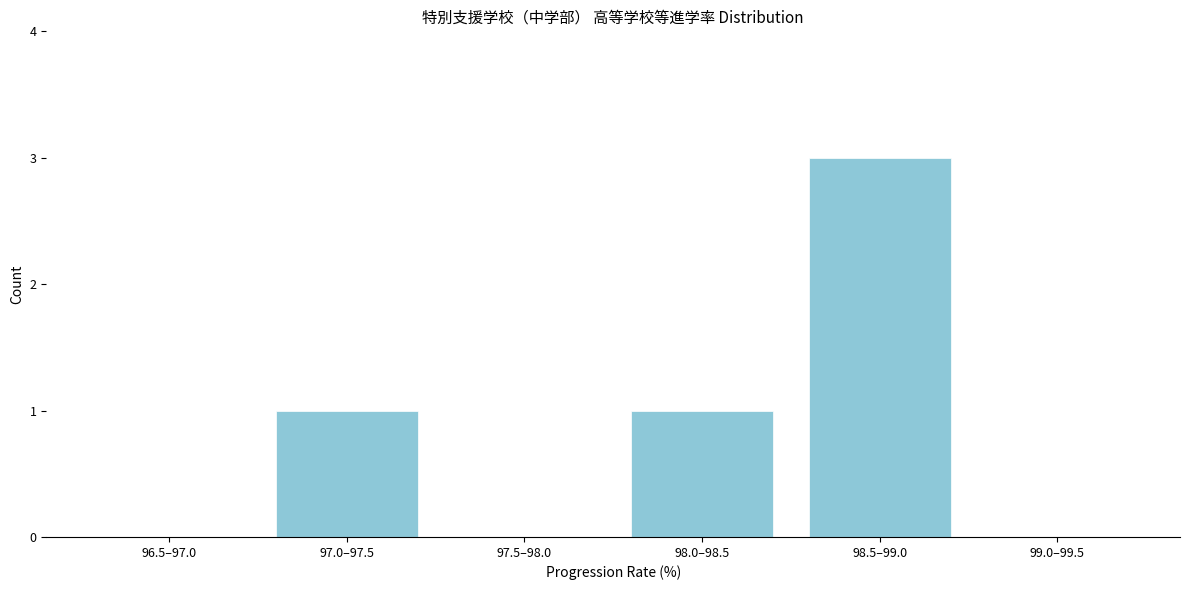

Reading left to right, extract all data points from this chart.

96.5–97.0=0	97.0–97.5=1	97.5–98.0=0	98.0–98.5=1	98.5–99.0=3	99.0–99.5=0